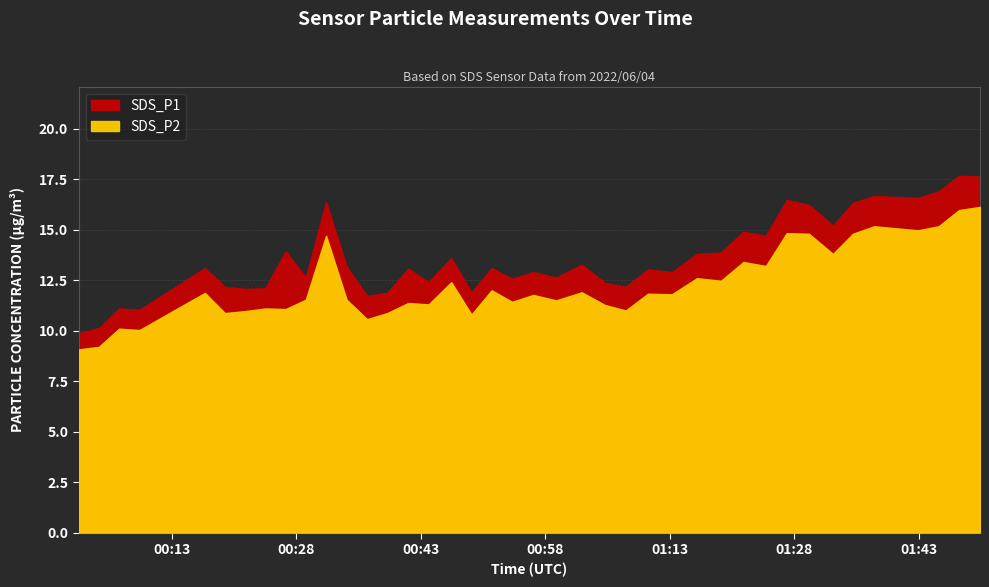

At which category is the sum across all series the highest?

2022/06/04 01:50:23